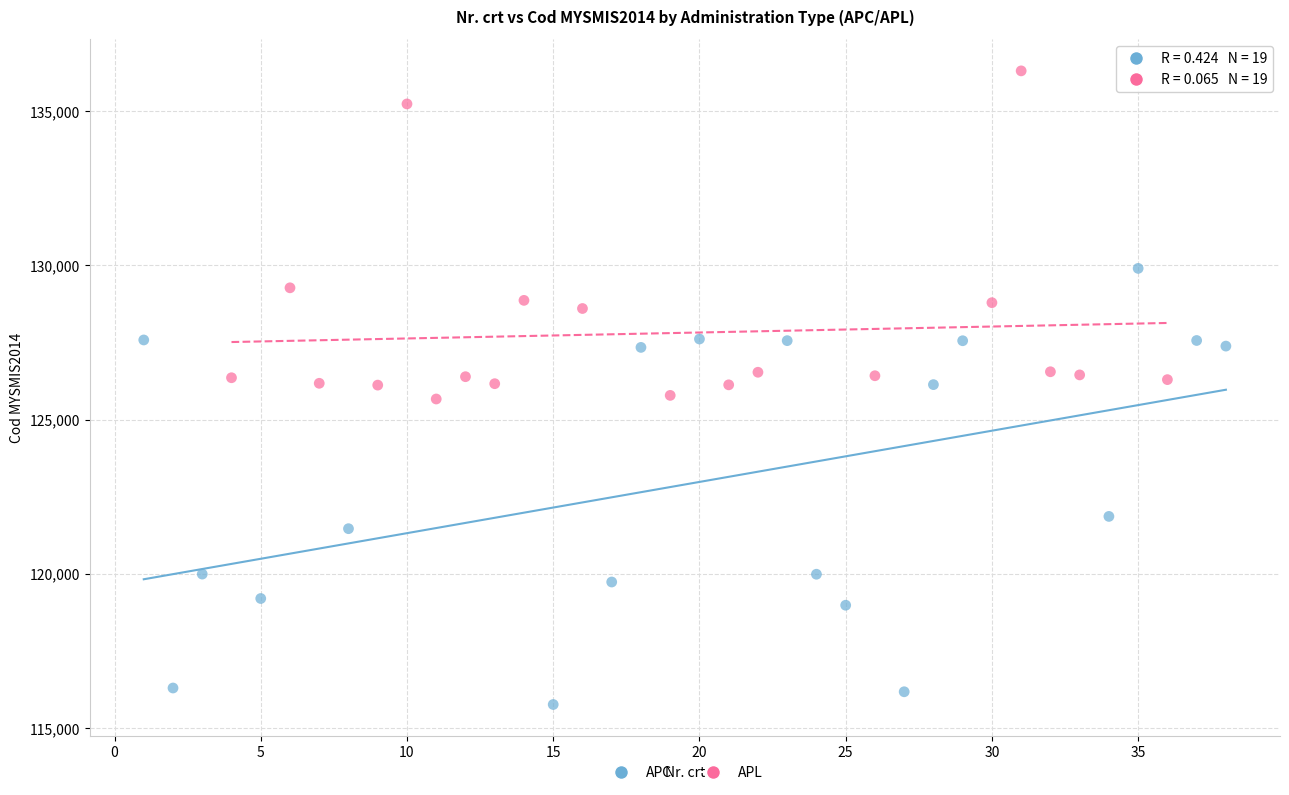

Which series has the widest spread of Y values?

APC